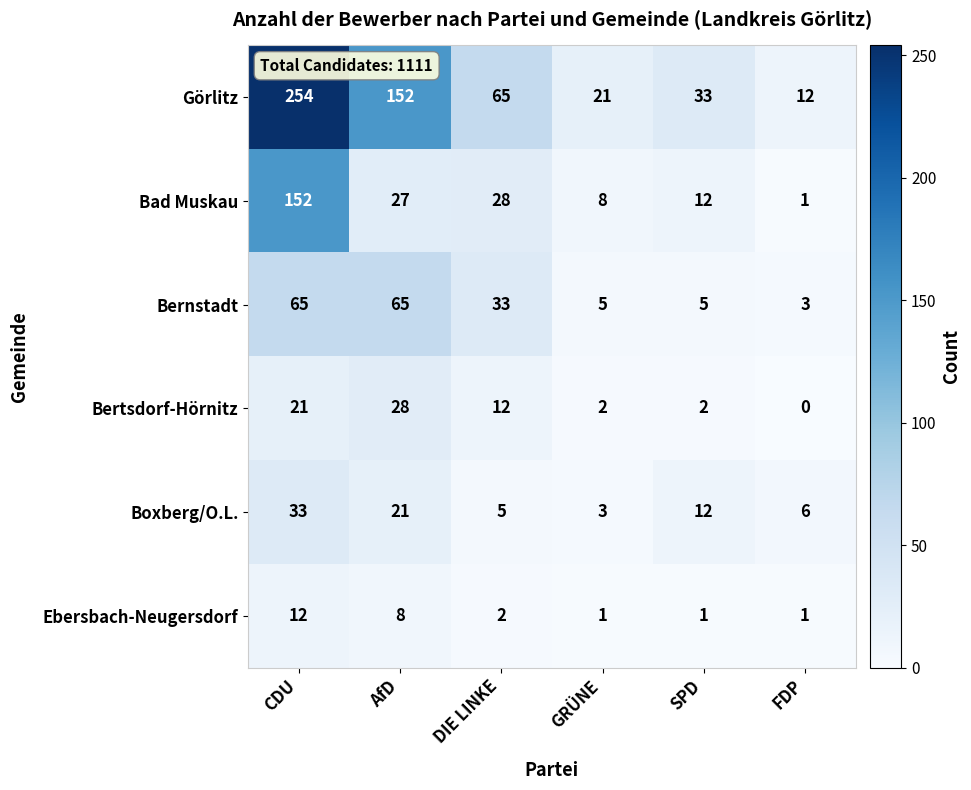

Which category has the highest value across all series?

CDU